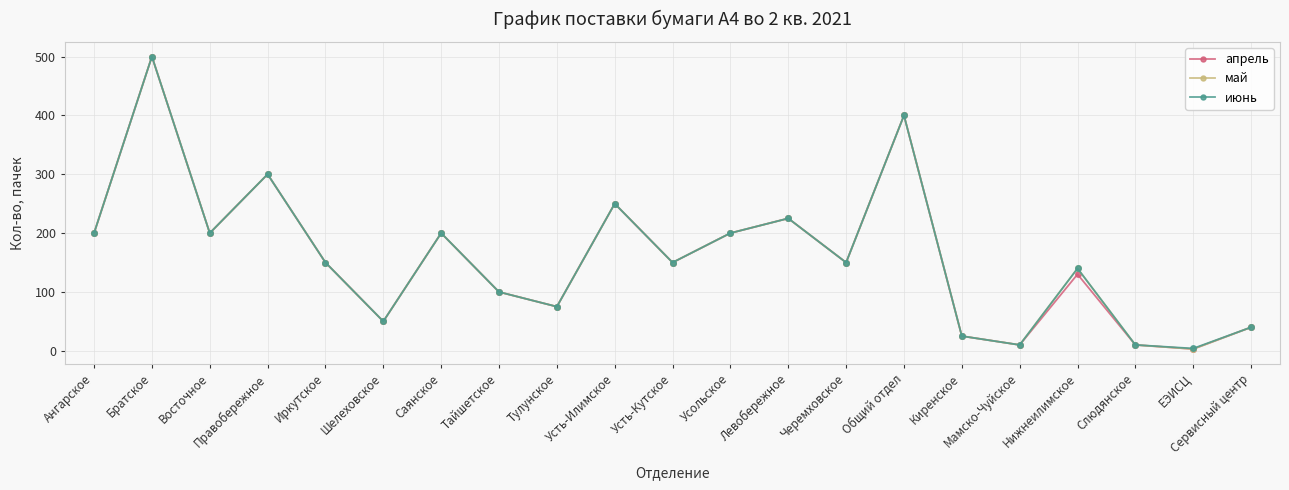

What is the smallest value displayed?

3